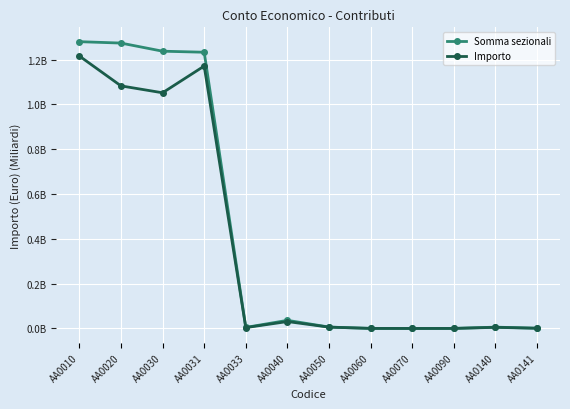

Does the chart have visible grid lines?

Yes